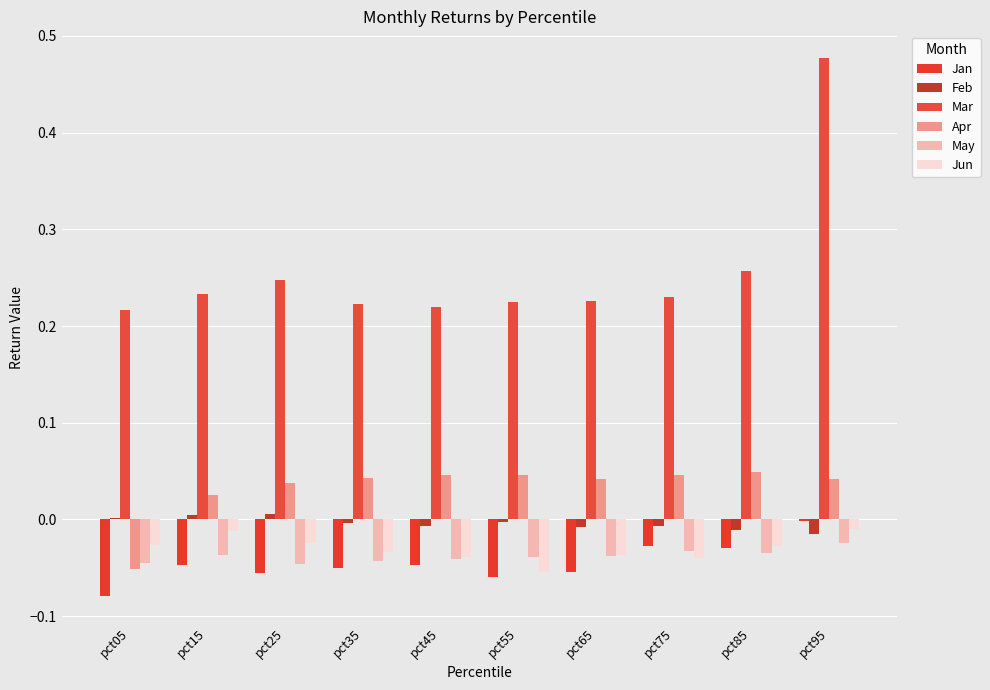

Which category has the lowest value across all series?

pct05